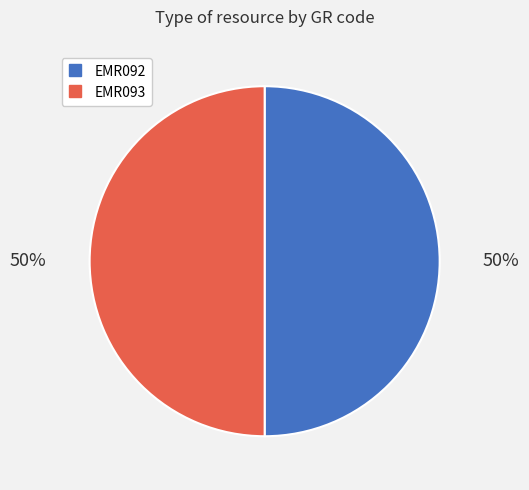

To the nearest percent, what is the average slice percentage?

50%